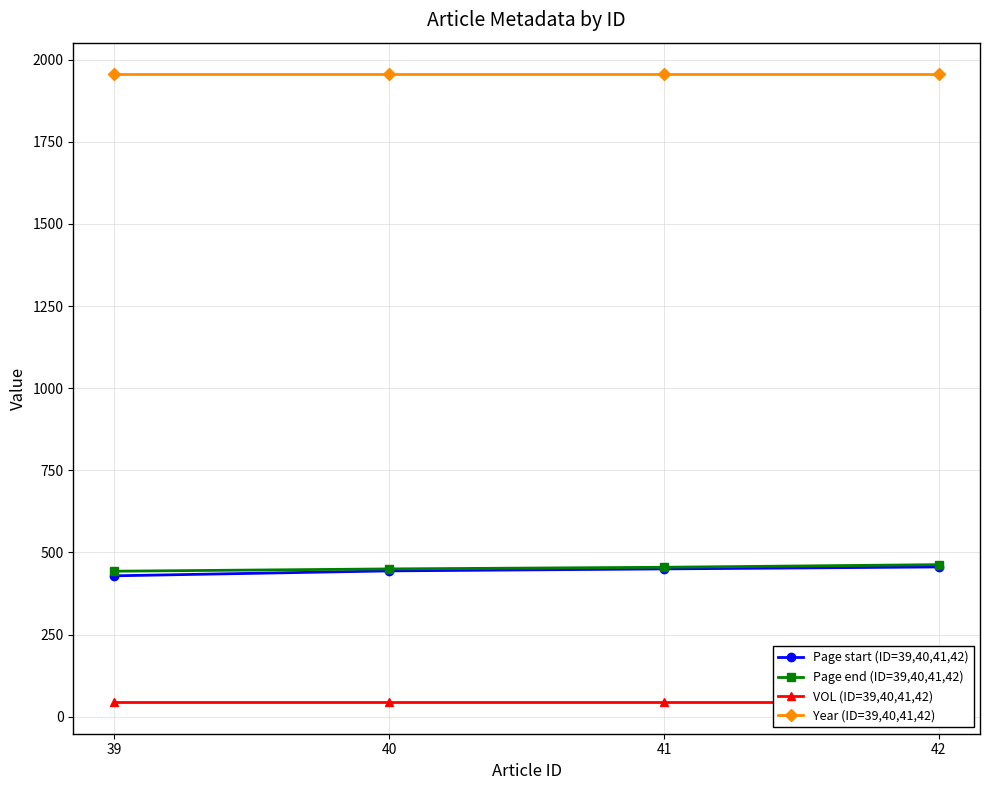

Between 41 and 39, which is larger?

41